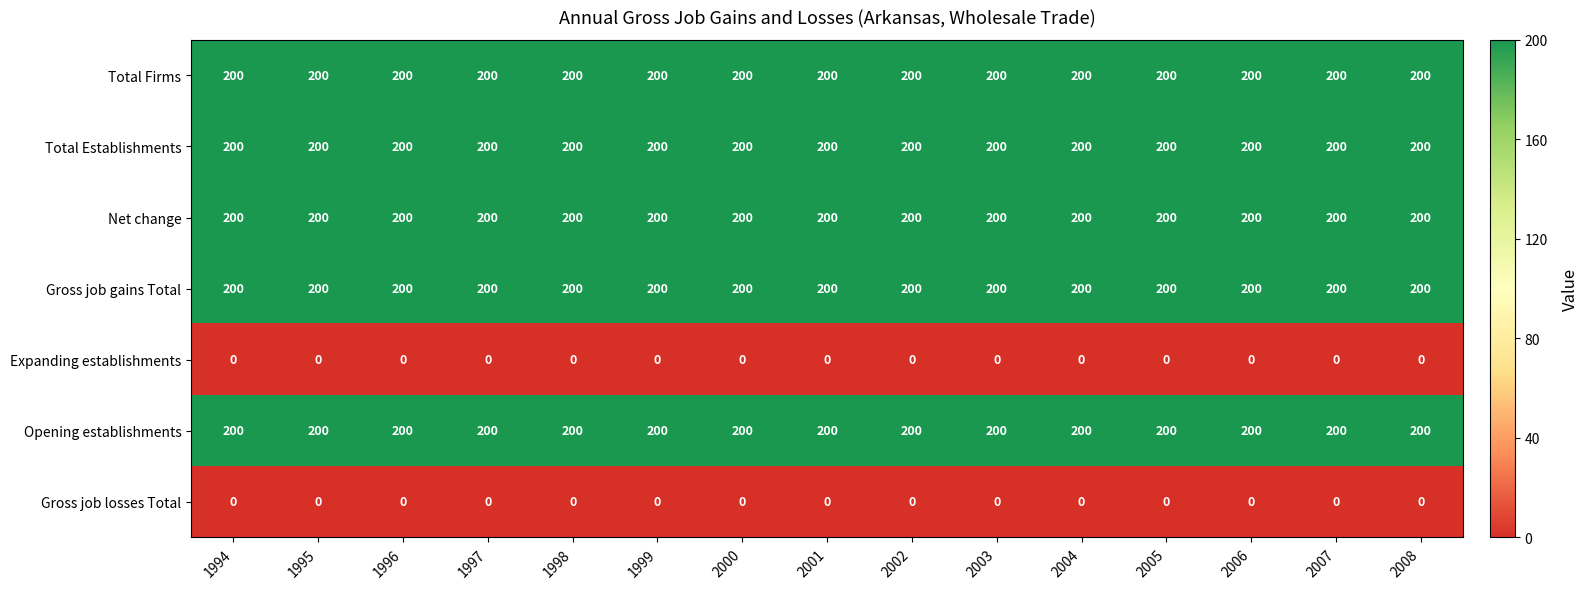

What is the spread (max minus min) of values at 1998?

200